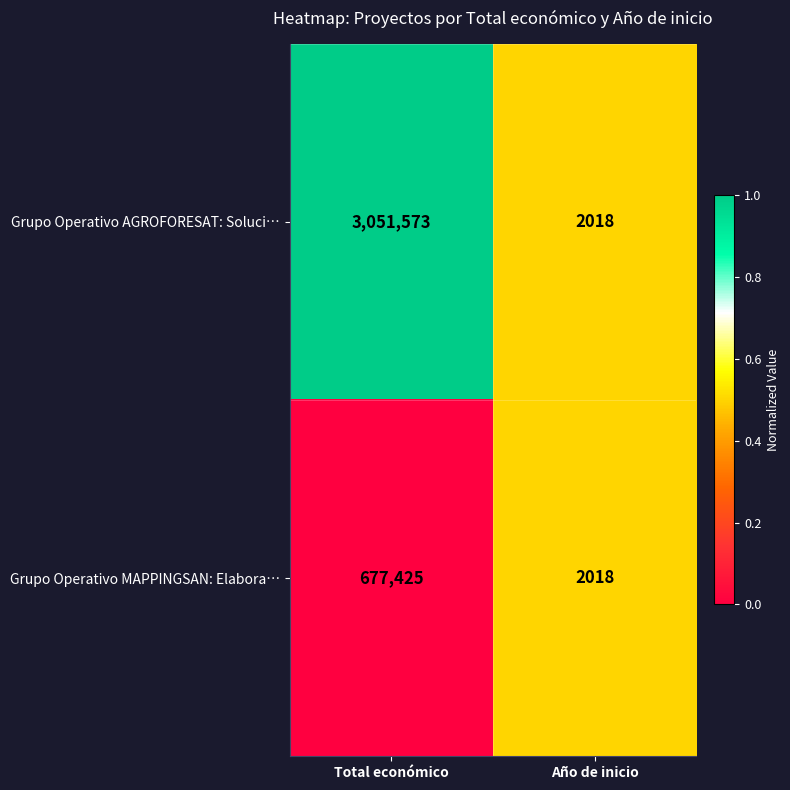

Rank the series at Total económico from lowest to highest value.

Grupo Operativo MAPPINGSAN: Elabora…, Grupo Operativo AGROFORESAT: Soluci…